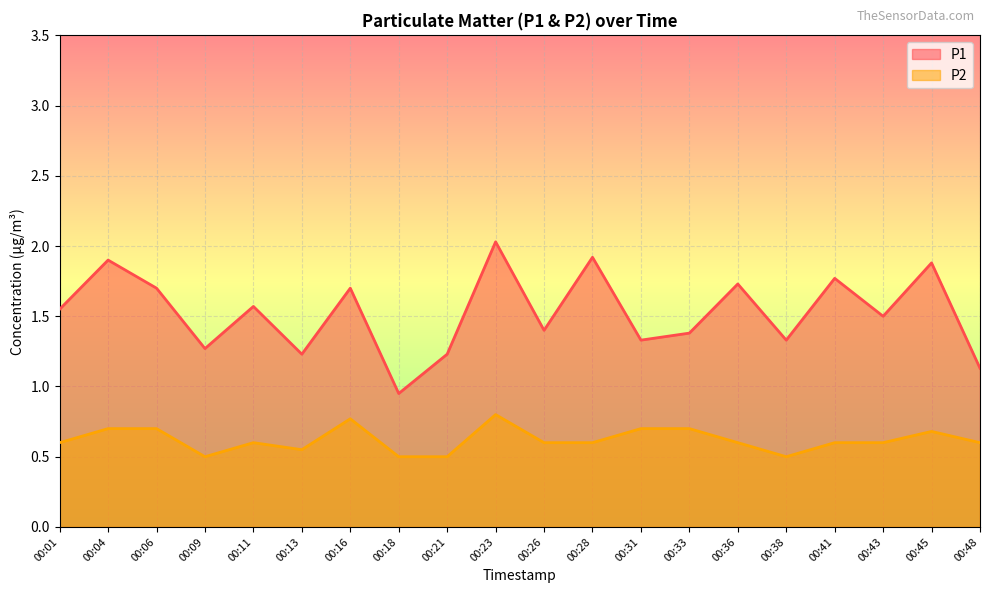

Which has a higher value, 00:13 or 00:43?

00:43